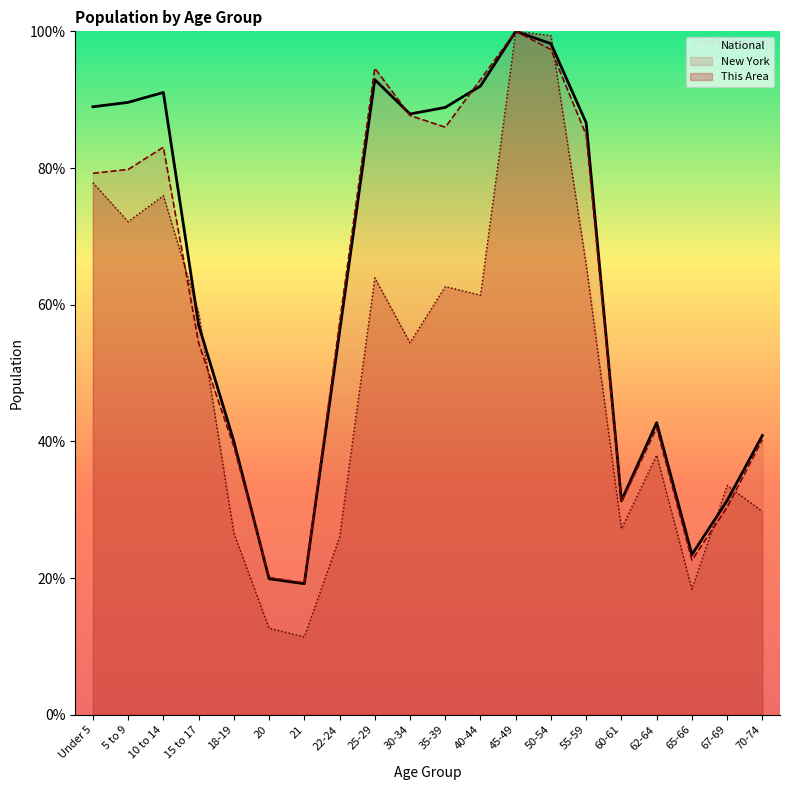

What is the maximum value shown in the chart?

100.0